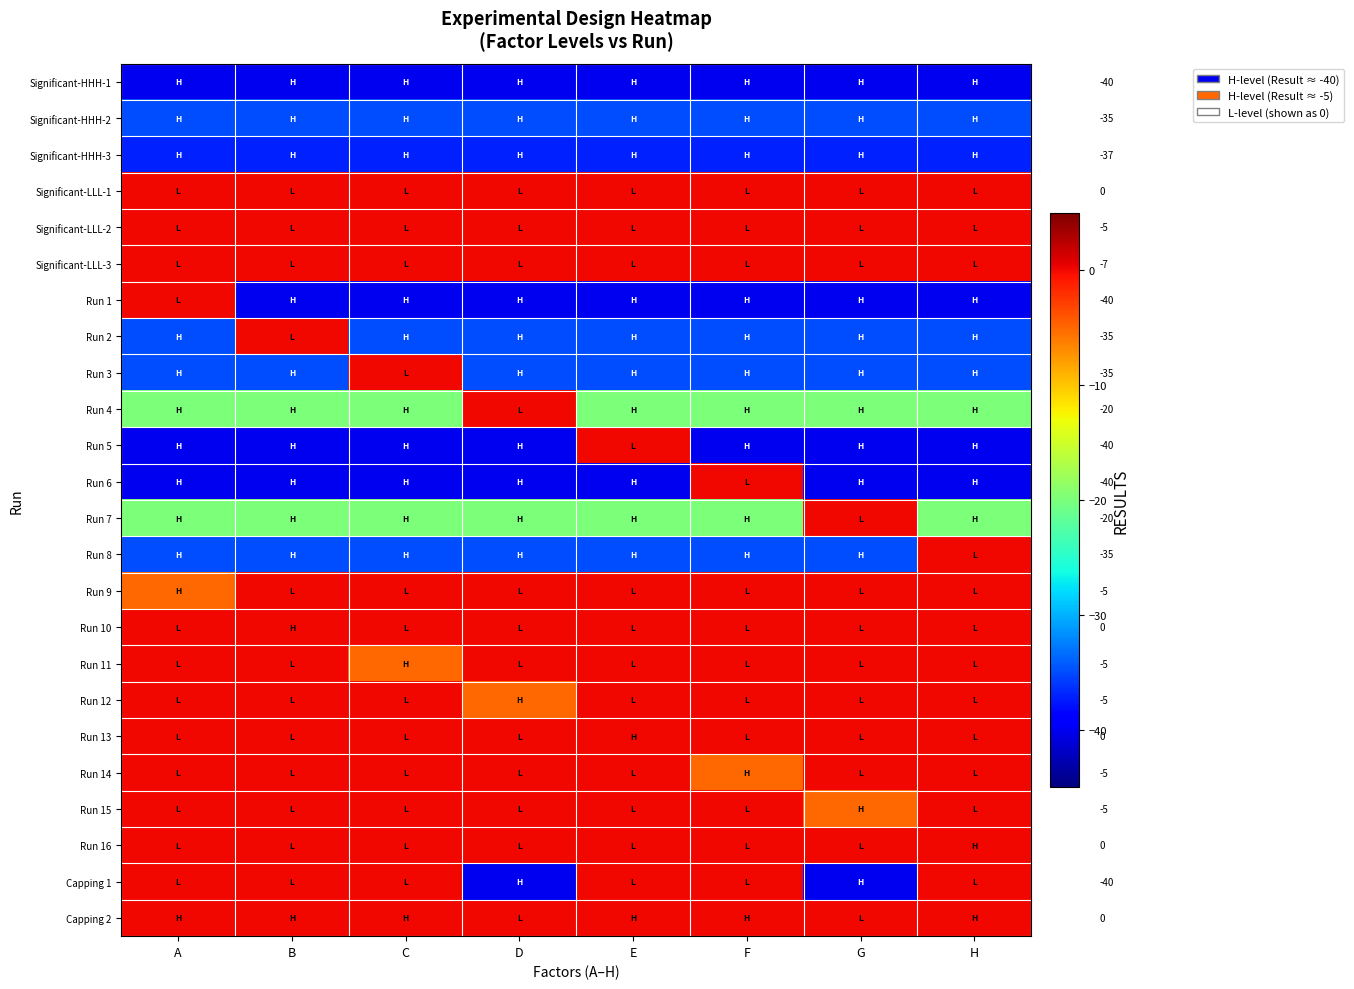

Which has a higher value, G or F?

G